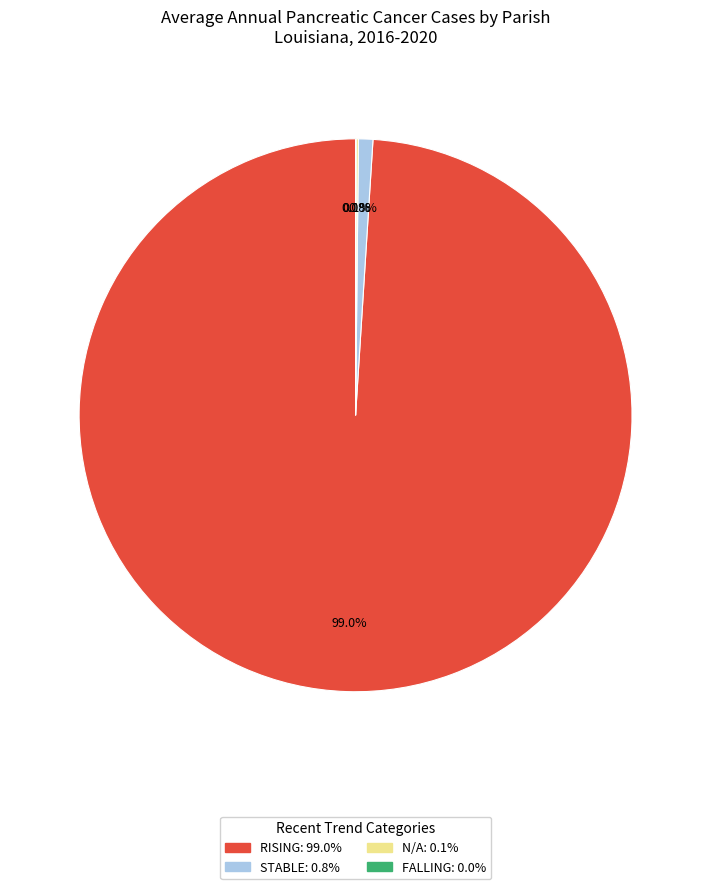

Does any single category account for the majority?

Yes